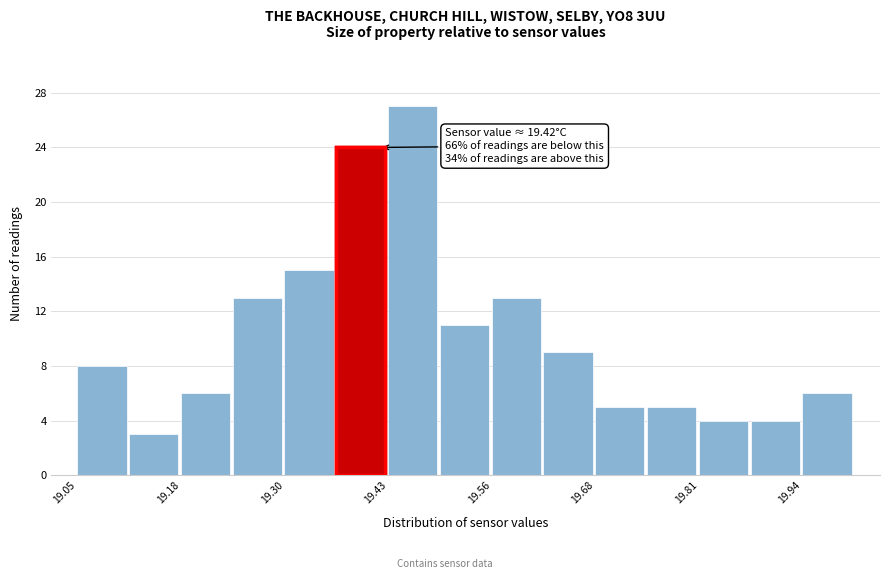

Read against the x-axis, roughly where is the centre of the tallest bar?

19.46